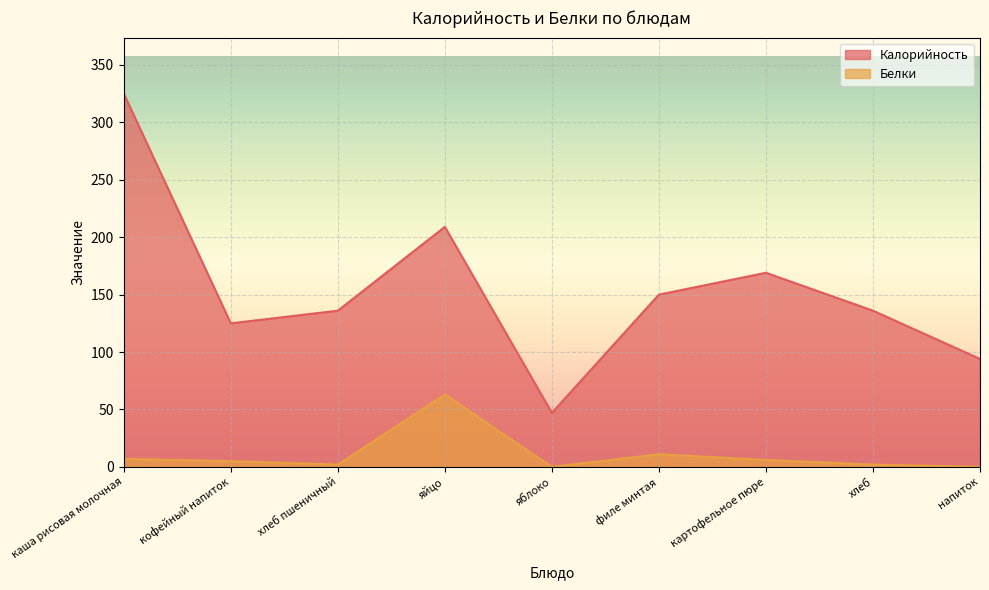

Which category has the highest value in the Белки series?

яйцо